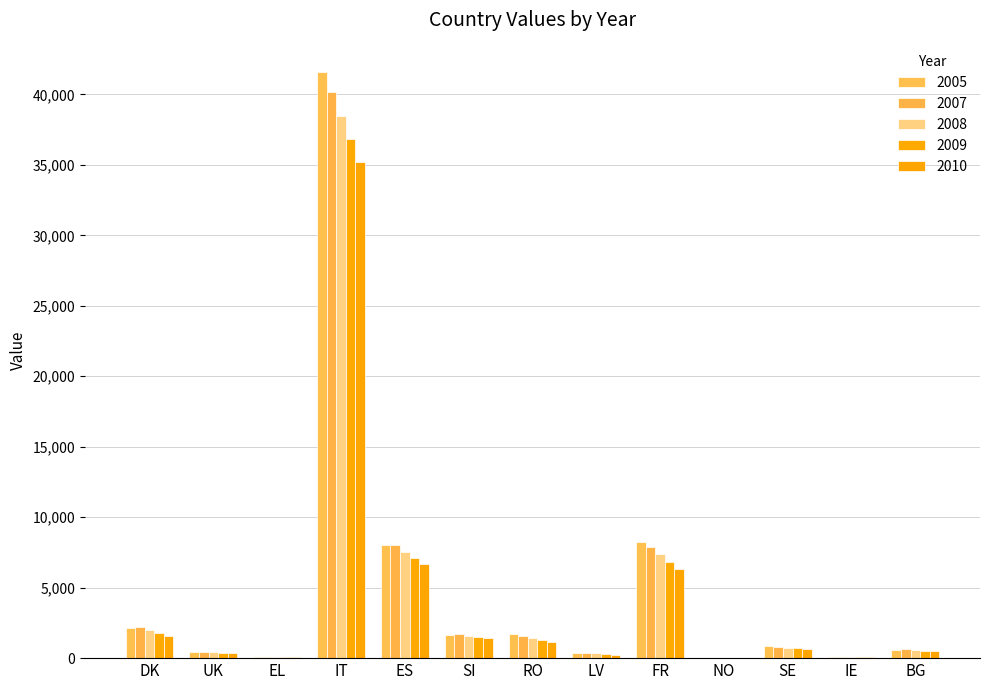

What is the spread (max minus min) of values at IT?

6417